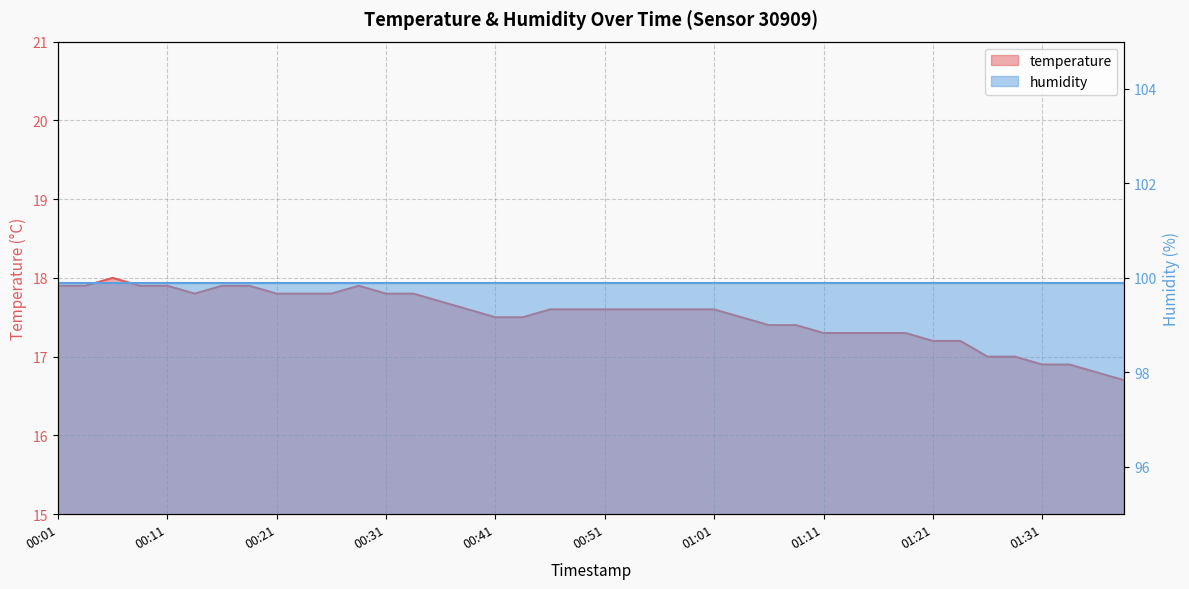

Where is the first local maximum?

00:06